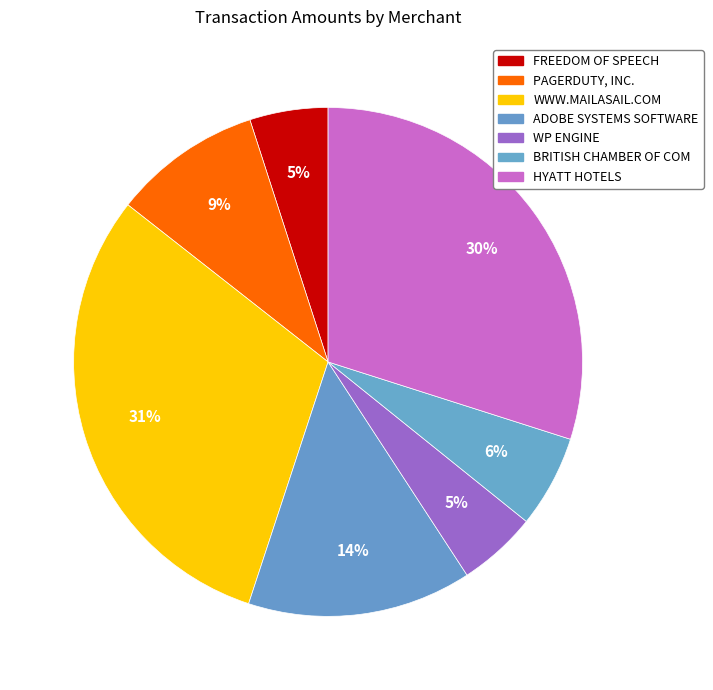

Between WWW.MAILASAIL.COM and ADOBE SYSTEMS SOFTWARE, which is larger?

WWW.MAILASAIL.COM